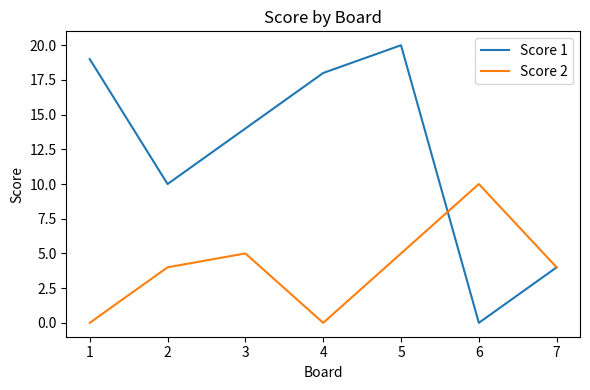

Rank the categories by Score 1 value from lowest to highest.

6, 7, 2, 3, 4, 1, 5